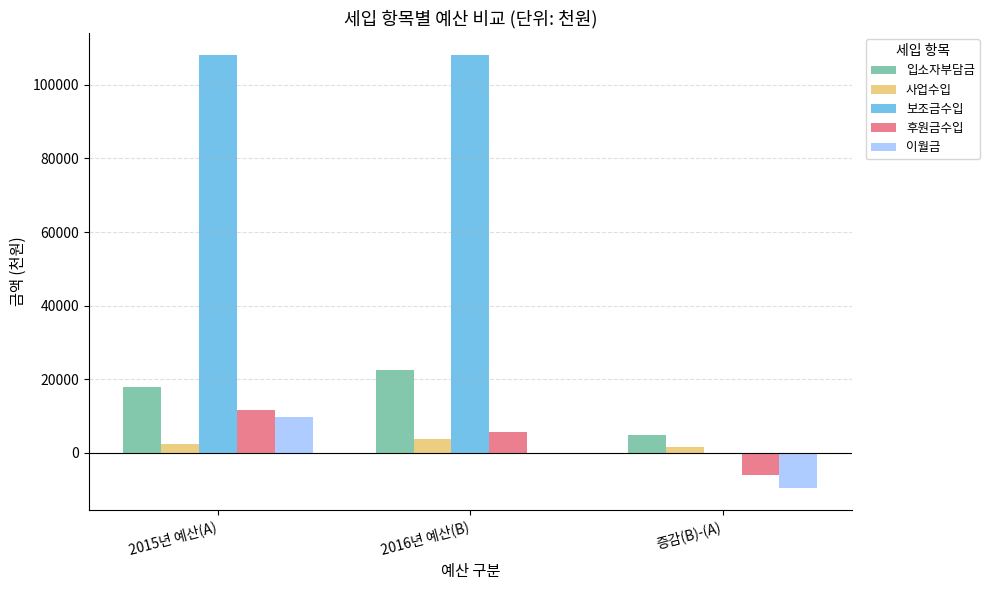

What is the sum of all 보조금수입 values?

216080